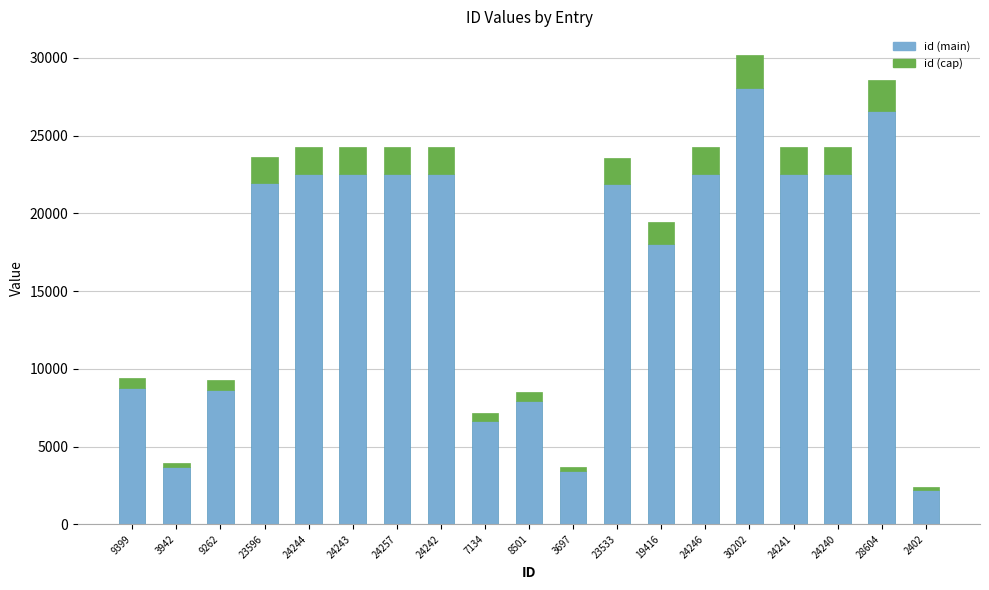

At which category is the sum across all series the highest?

30202